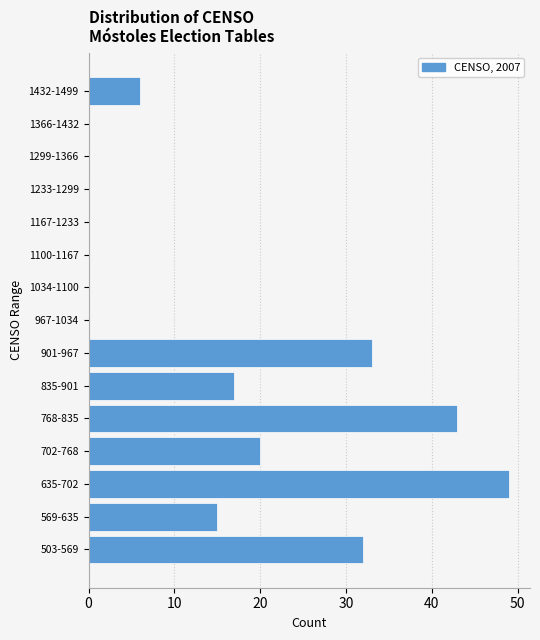

Reading bottom to top, what are all the values shown in this chart?

503-569=32	569-635=15	635-702=49	702-768=20	768-835=43	835-901=17	901-967=33	967-1034=0	1034-1100=0	1100-1167=0	1167-1233=0	1233-1299=0	1299-1366=0	1366-1432=0	1432-1499=6